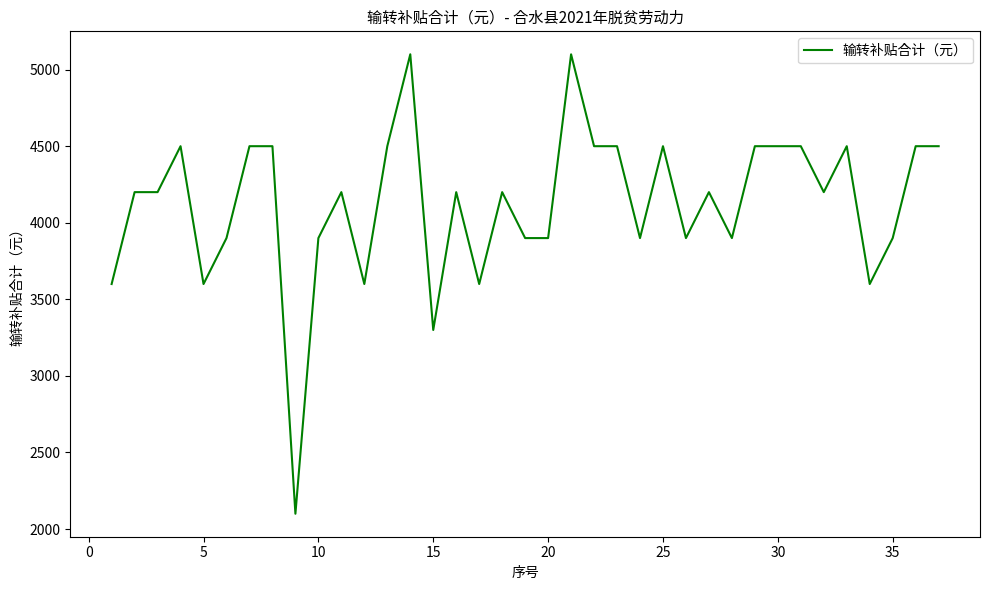

What is the difference between the maximum and minimum values?

3000